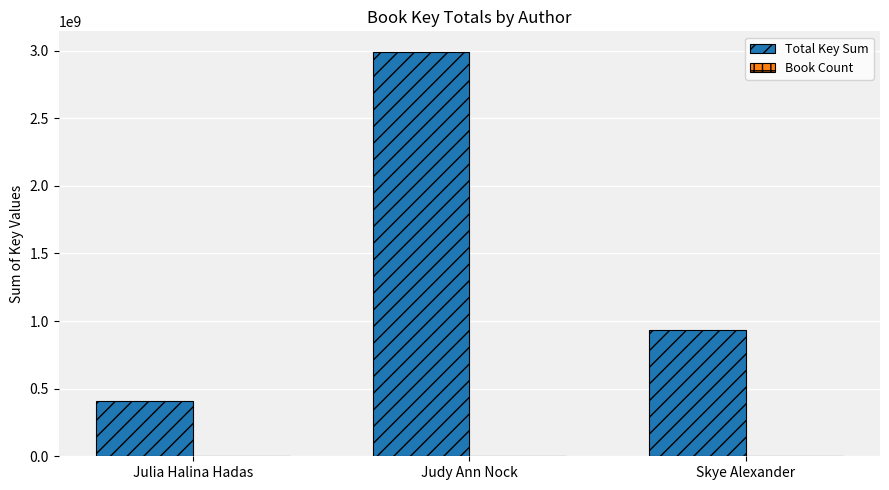

What is the total value across all series at Julia Halina Hadas?

408459205